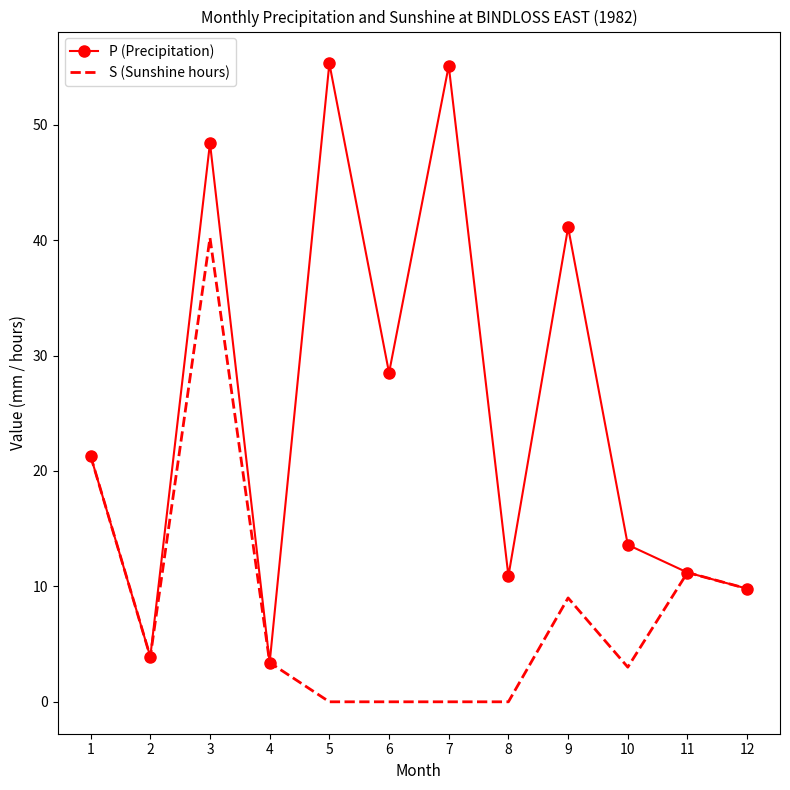

At which label does S (Sunshine hours) first exceed 3?

1